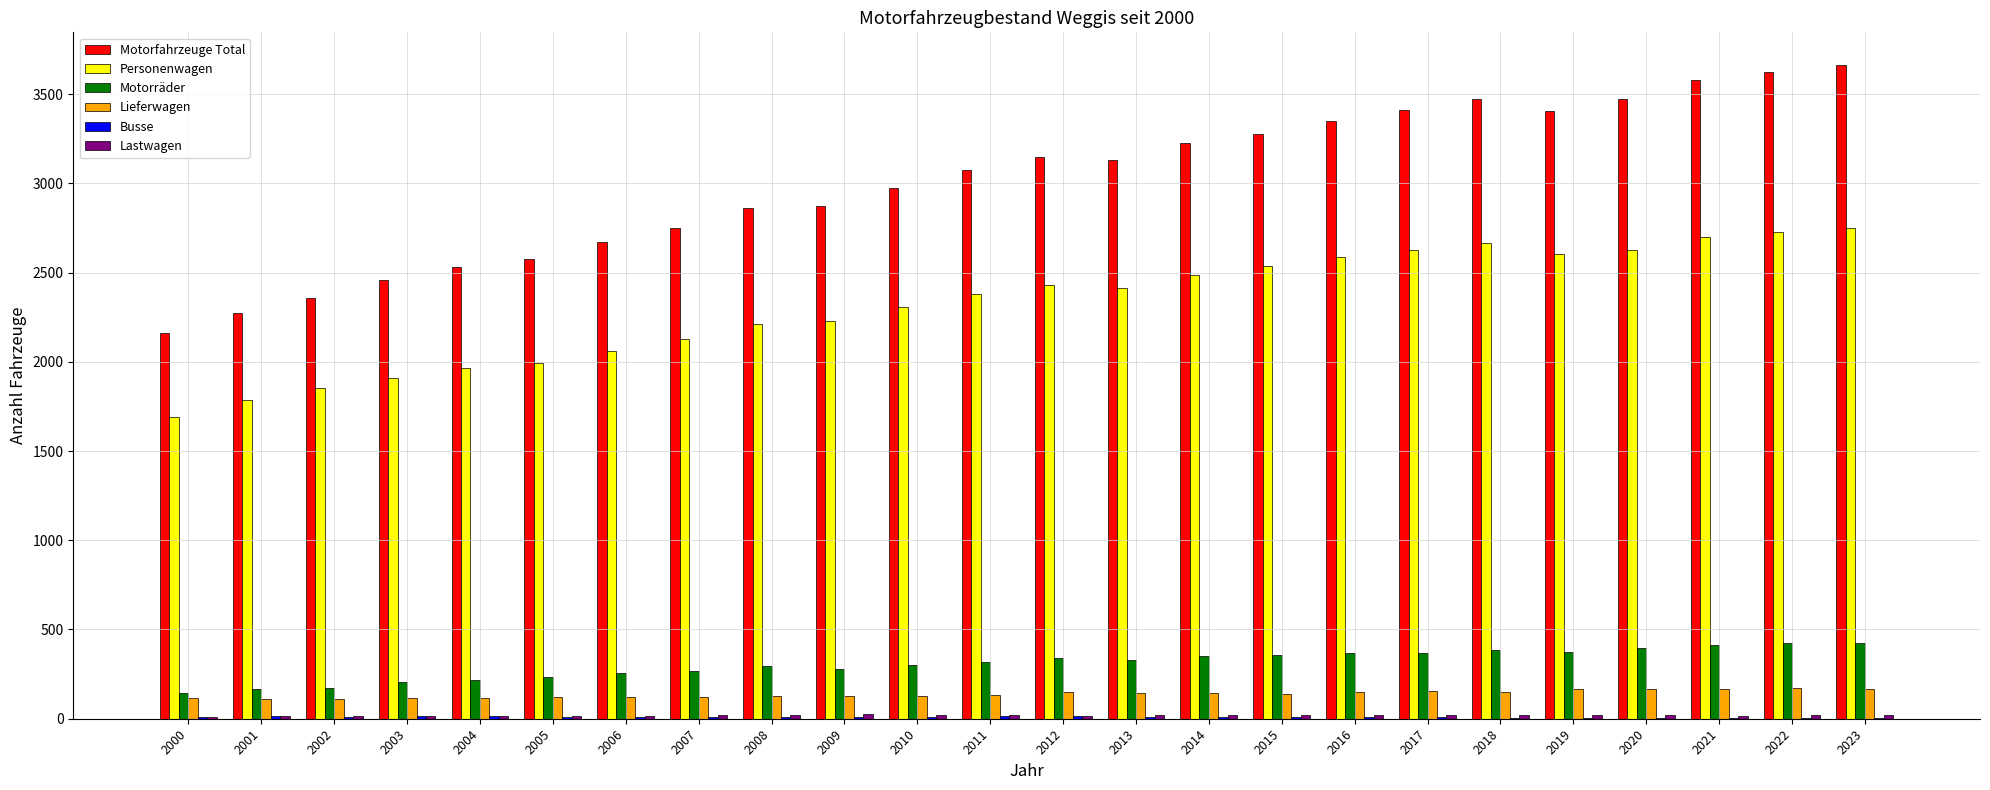

Which series has the largest total across all categories?

Motorfahrzeuge Total